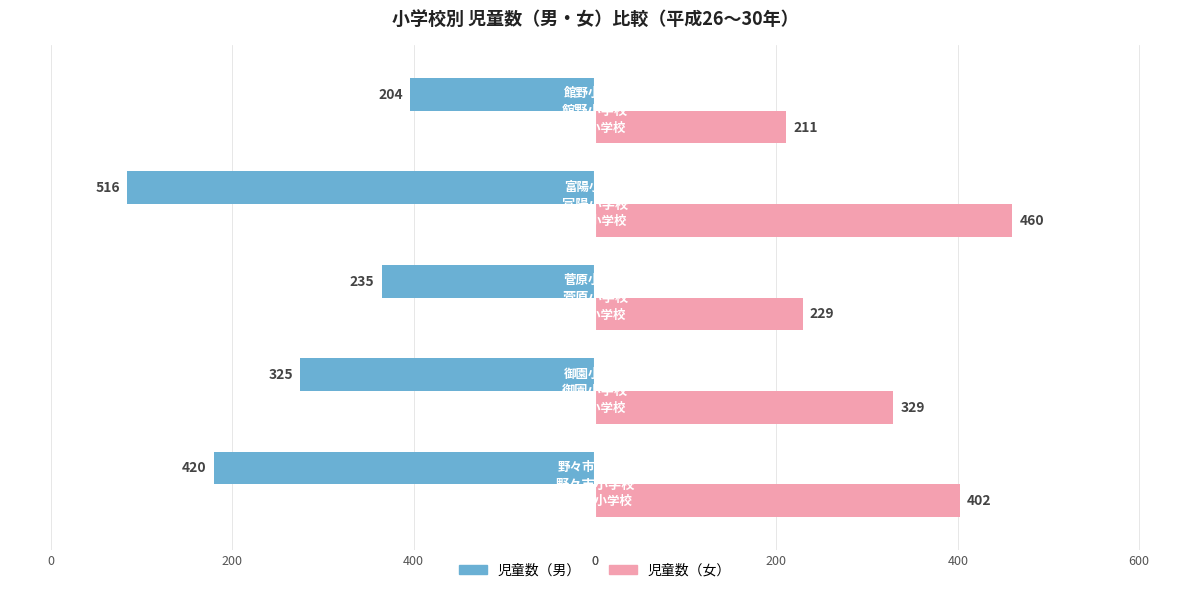

What are all the series names shown in the legend?

児童数（男）, 児童数（女）